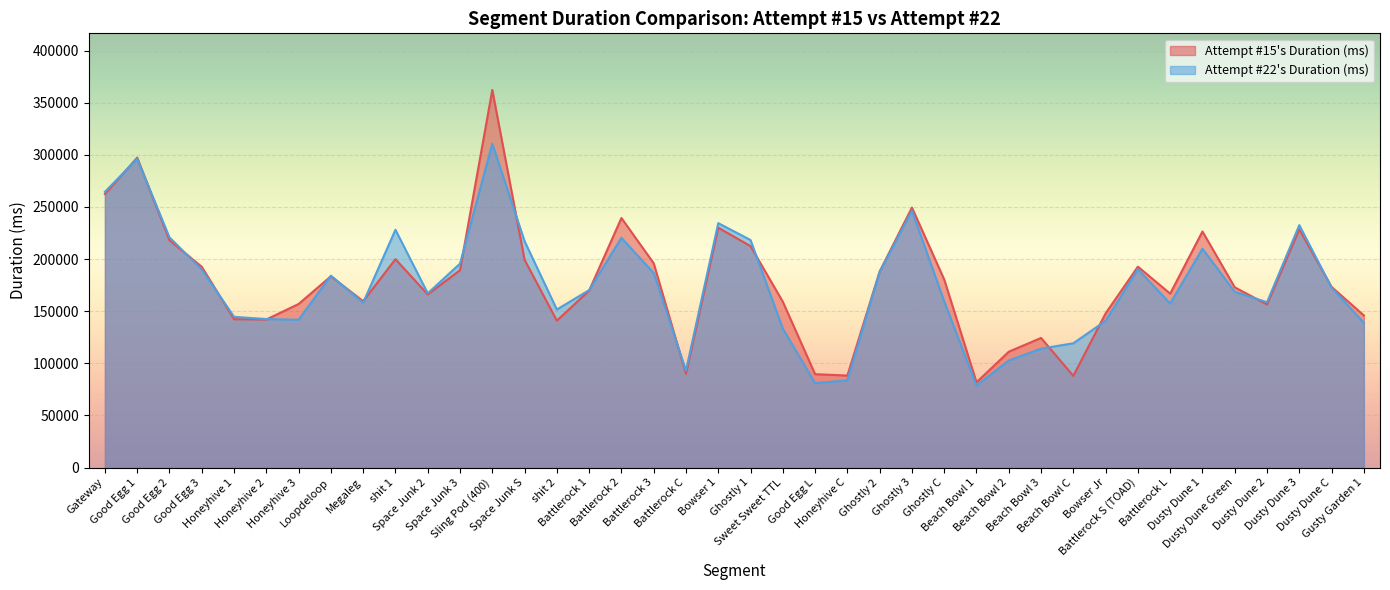

The value of Attempt #22's Duration (ms) at Dusty Dune C is 172691. True or false?

True